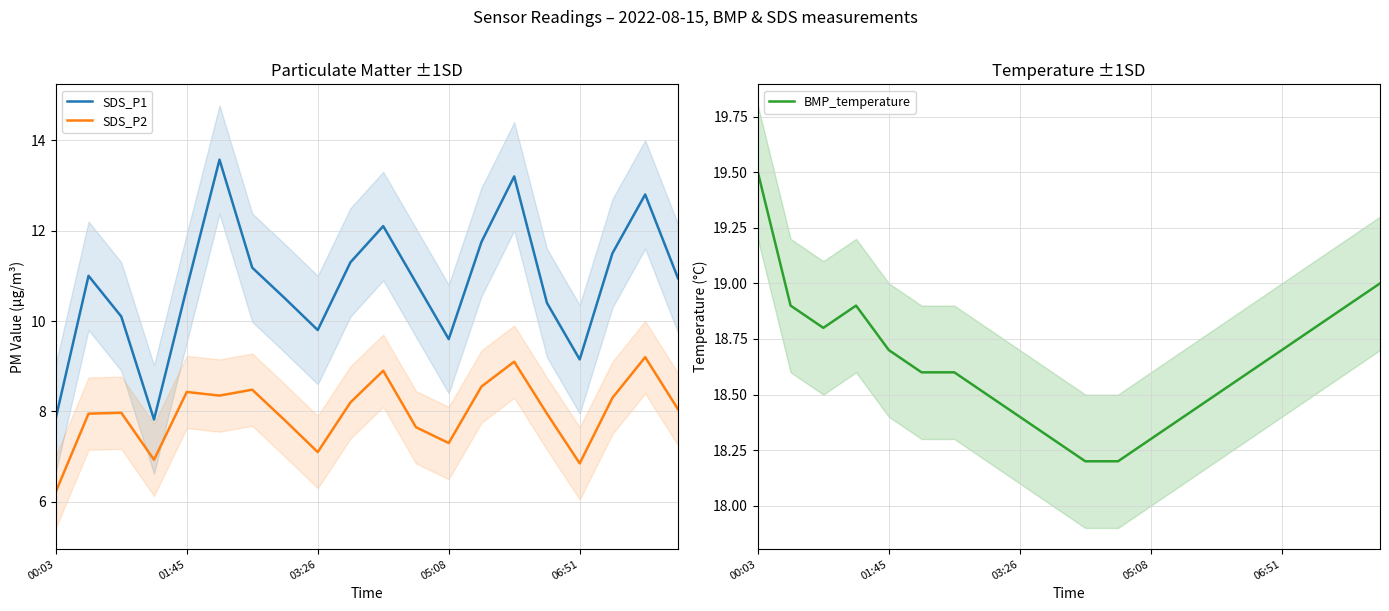

What is the difference between the maximum and second lowest values in the SDS_P1 series?

5.7